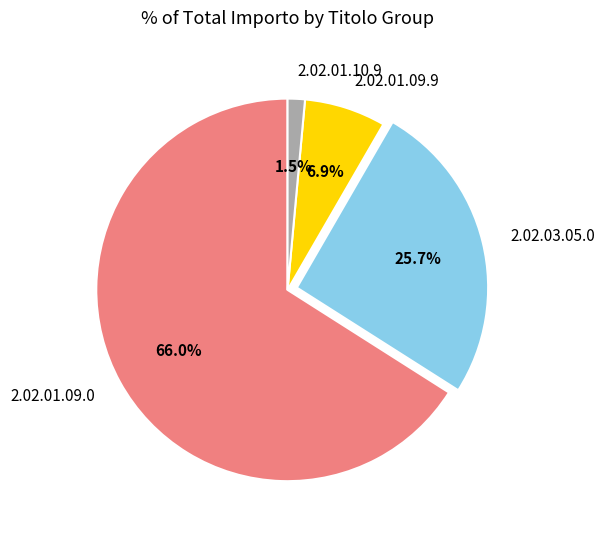

Rank the categories by value from highest to lowest.

2.02.01.09.0, 2.02.03.05.0, 2.02.01.09.9, 2.02.01.10.9